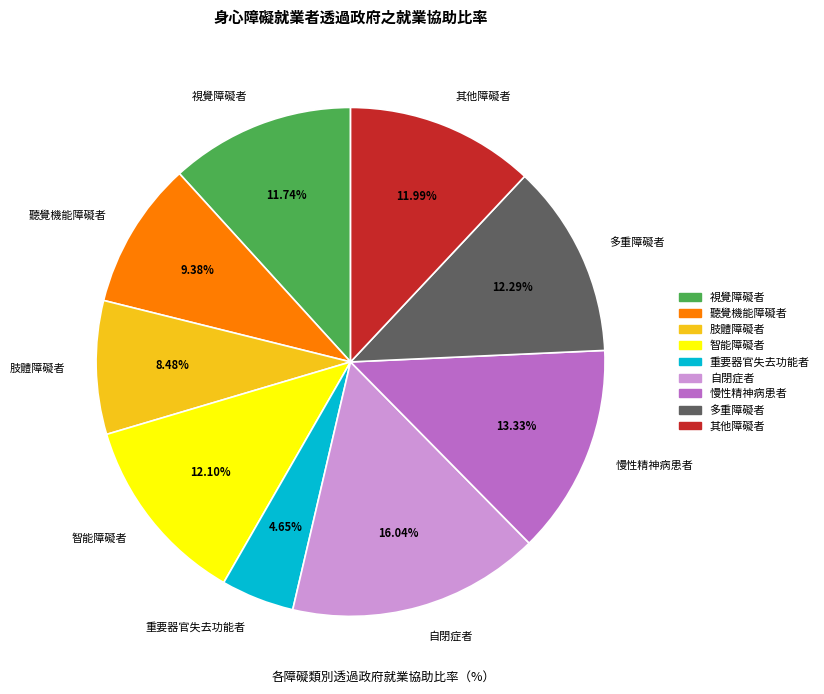

Do 慢性精神病患者 and 視覺障礙者 together represent more than half of the pie?

No